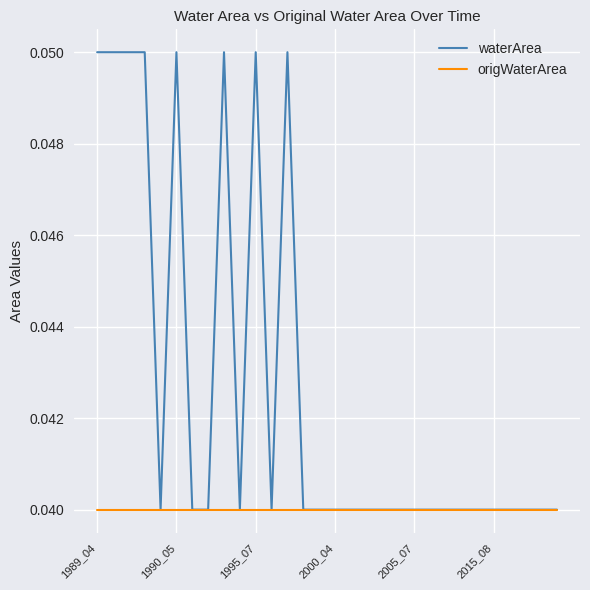

Which series has the largest total across all categories?

waterArea